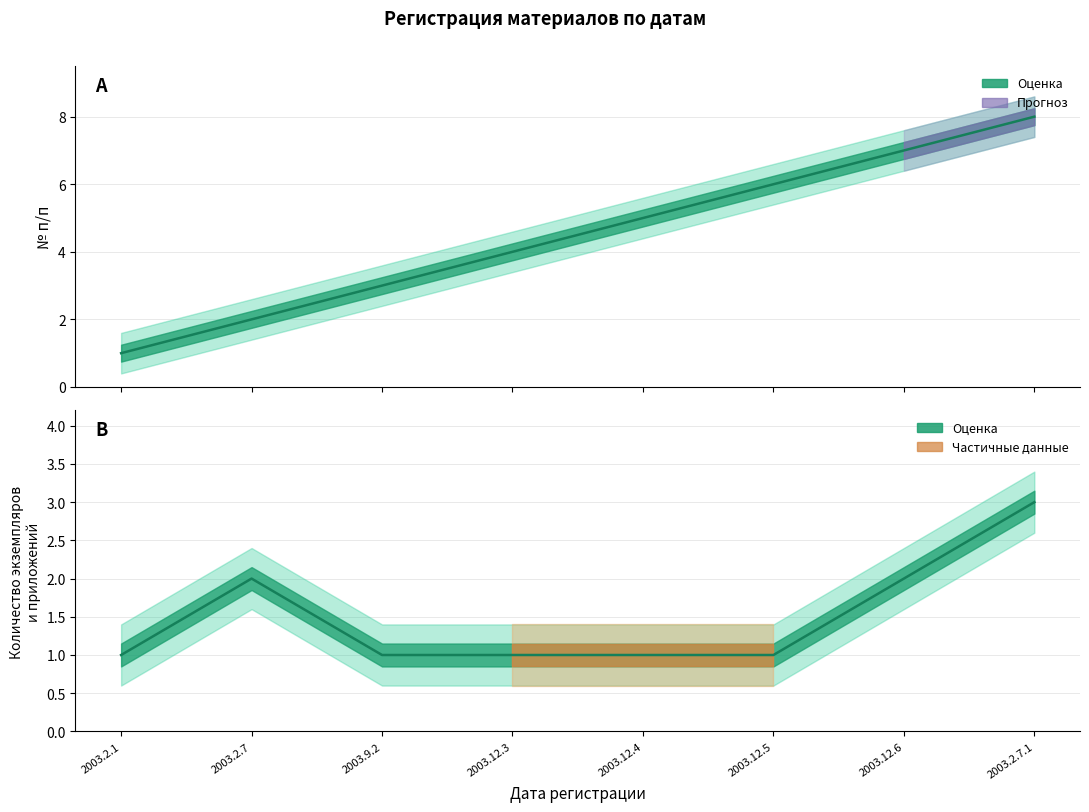

Reading left to right, what are all the values shown in this chart?

№ п/п: 1	2	3	4	5	6	7	8
Количество экземпляров и приложений: 1	2	1	1	1	1	2	3